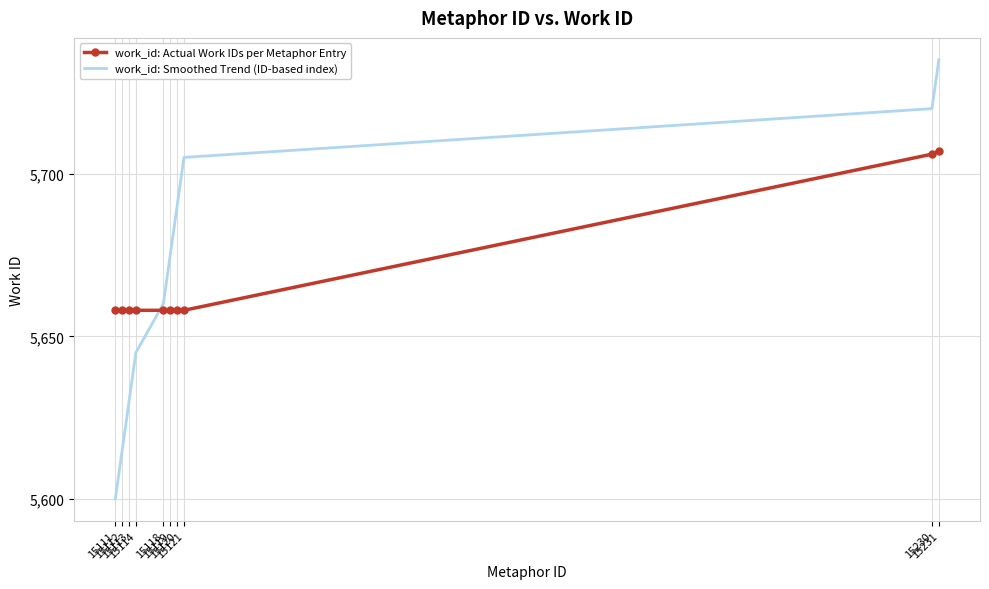

Is it true that work_id: Actual Work IDs per Metaphor Entry equals 5706 at 15230?

True